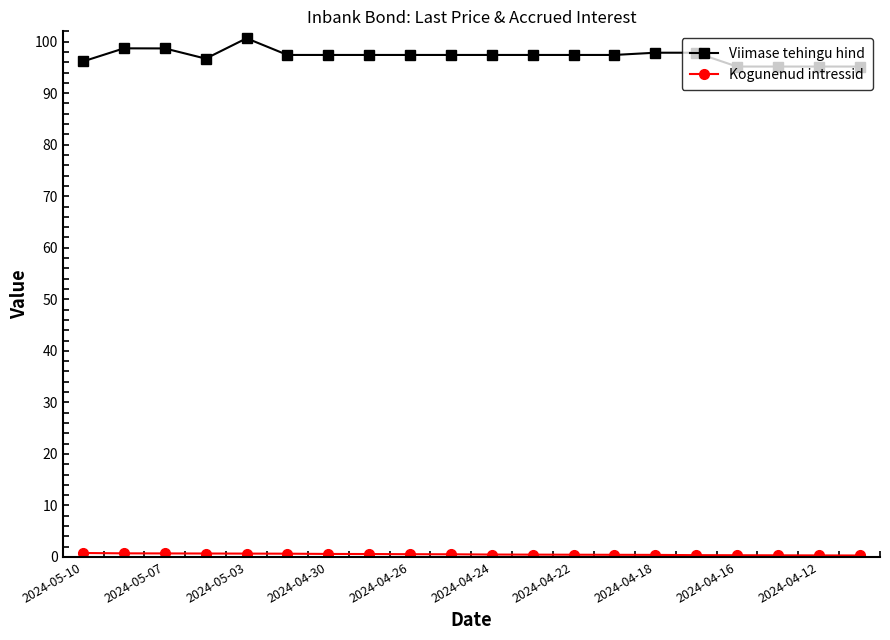

What is the average value of the Viimase tehingu hind series?

97.2